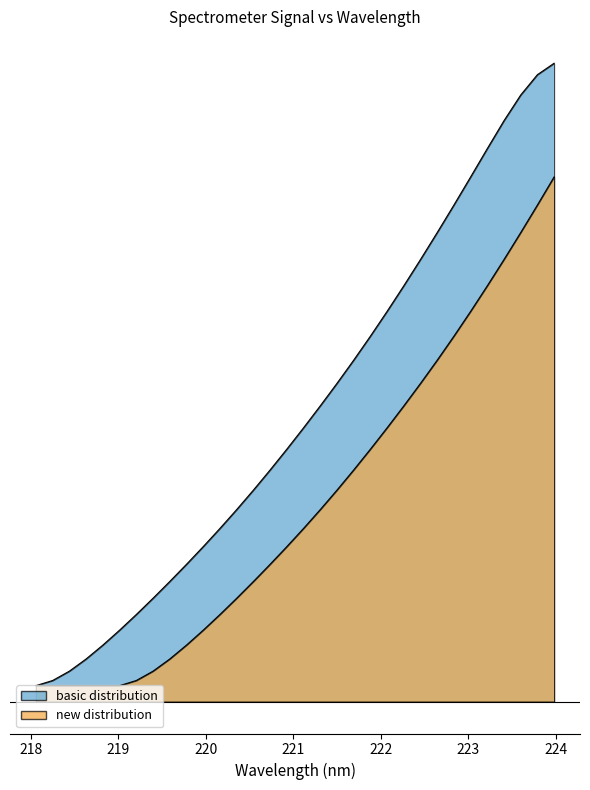

What position from the right is 220.1623?

21